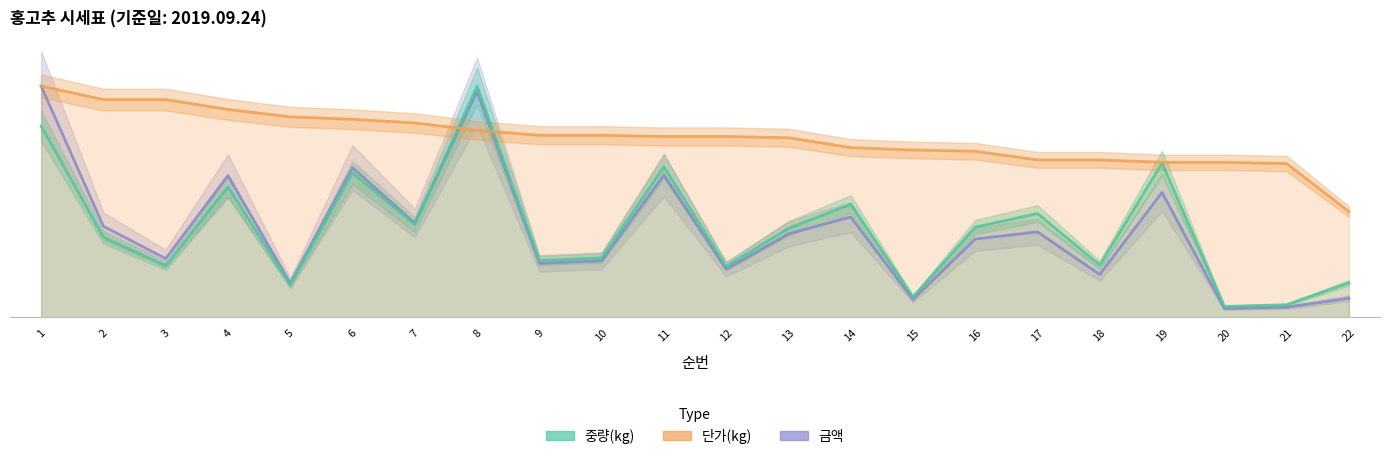

Rank the series at 21 from highest to lowest value.

단가(kg), 중량(kg), 금액